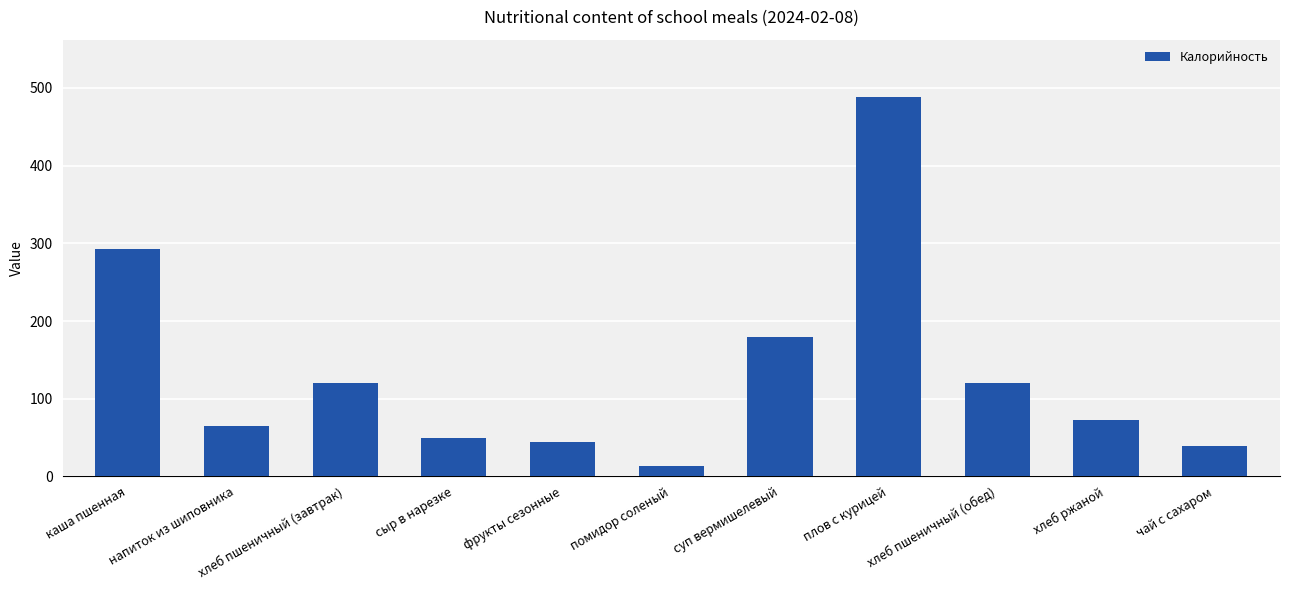

How many bars are there in total?

11